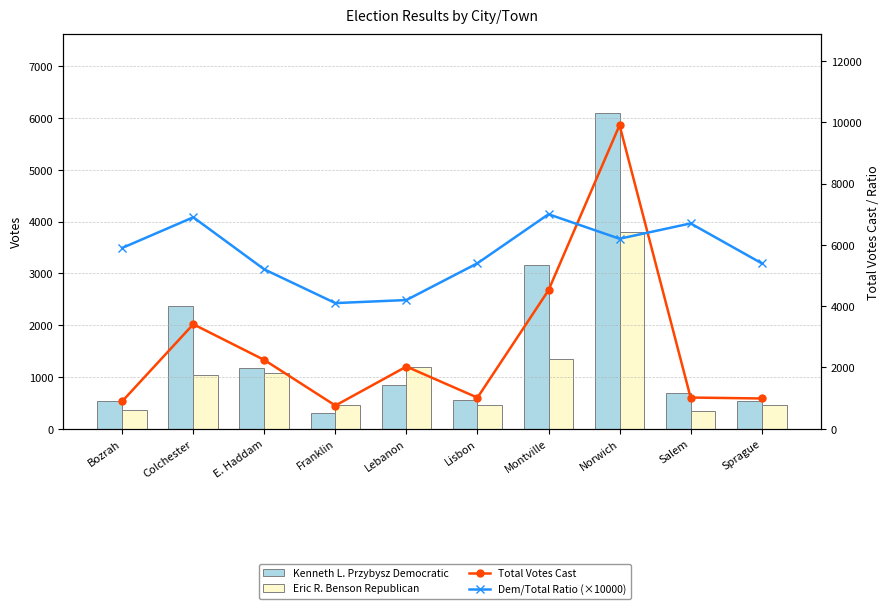

What is the sum of all Total Votes Cast values?

26782.0